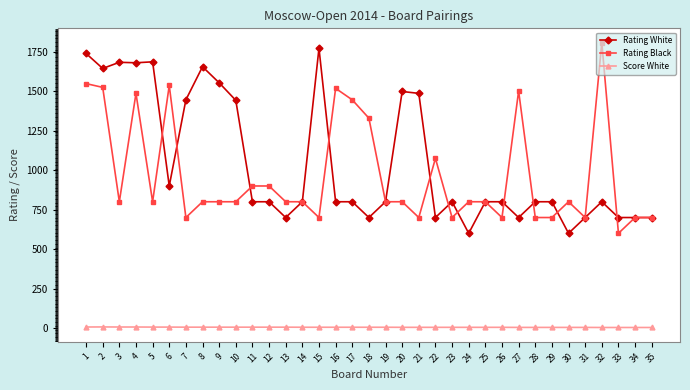

What is the sum of the Rating Black values at 8 and 2?

2325.0